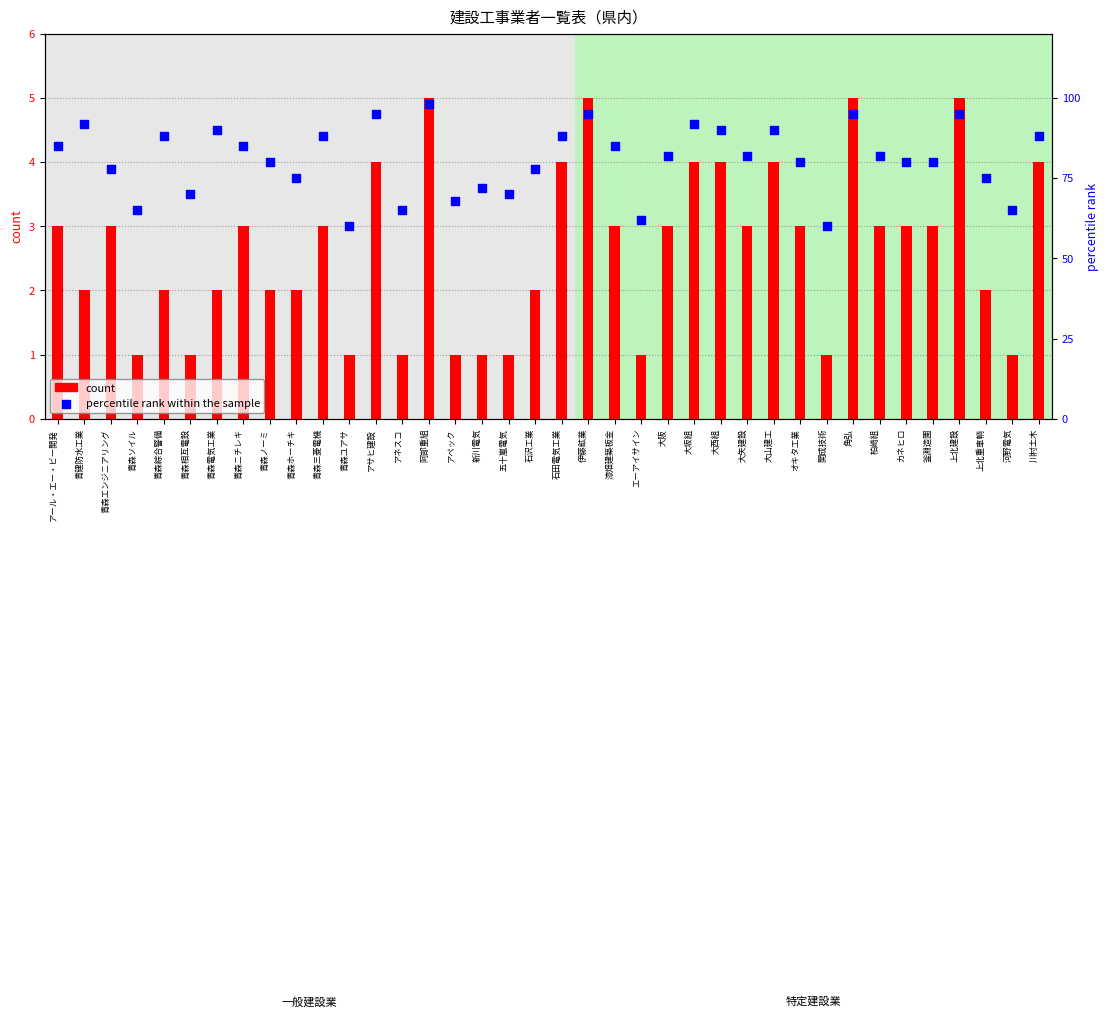

Which series has the largest total across all categories?

percentile rank within the sample